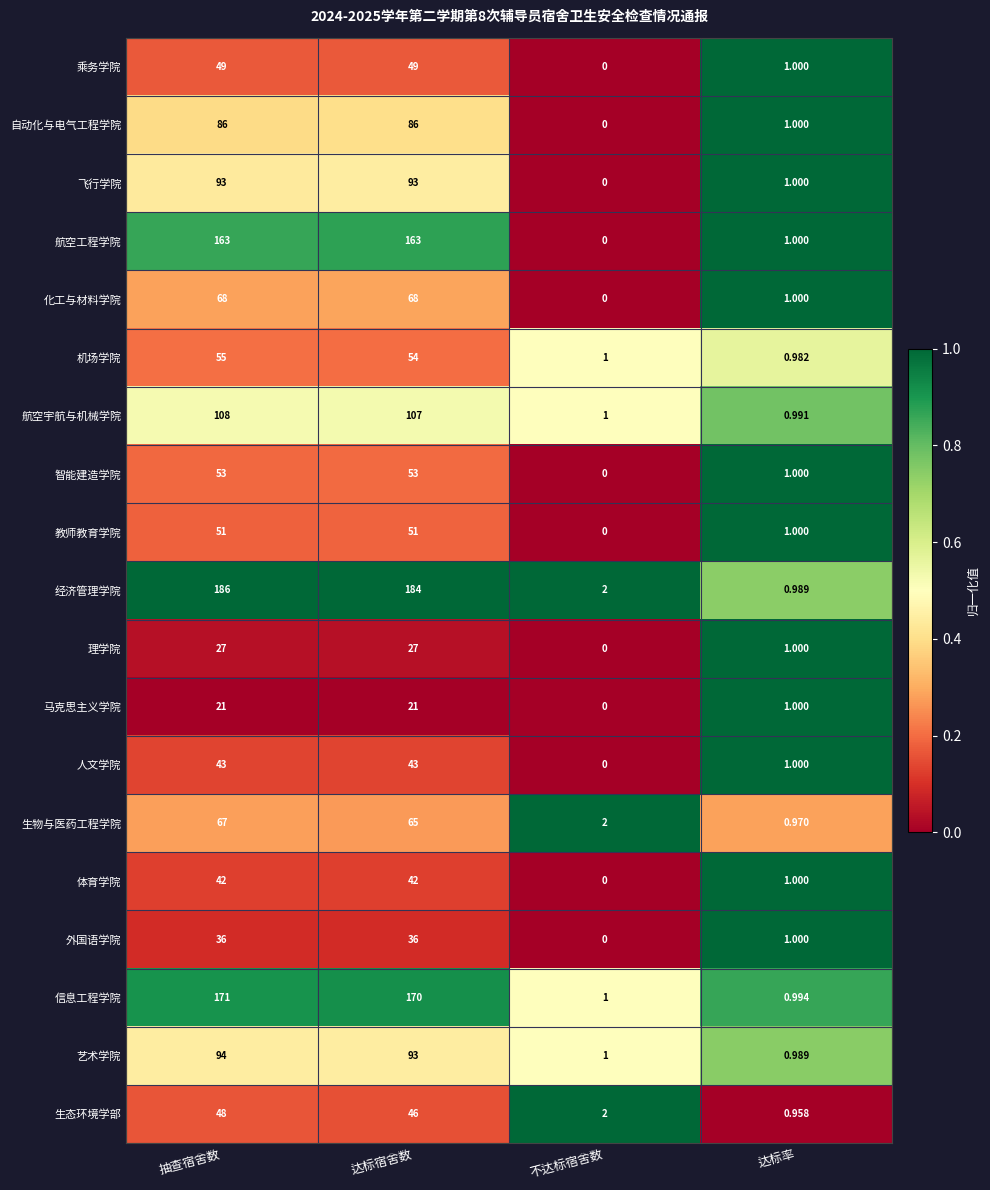

At which label is 生物与医药工程学院 closest to 33?

不达标宿舍数